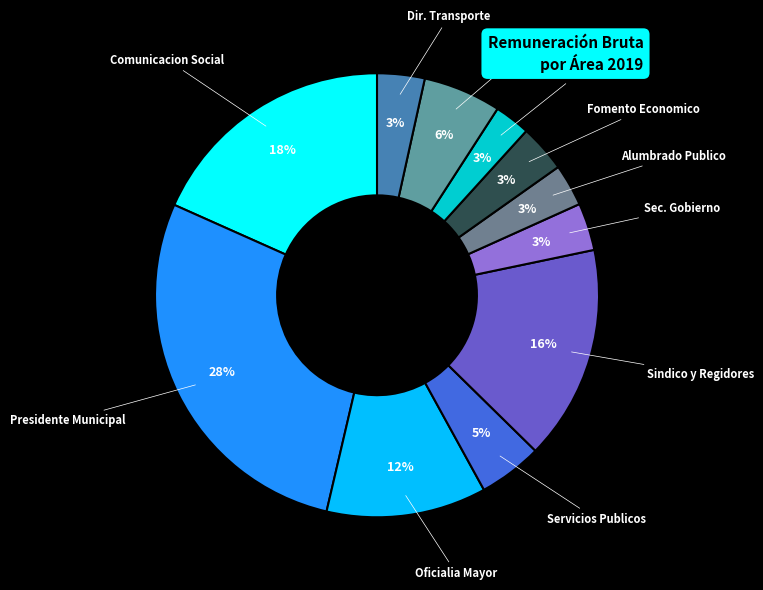

To the nearest percent, what is the difference between the largest and smallest slice percentages?

25%